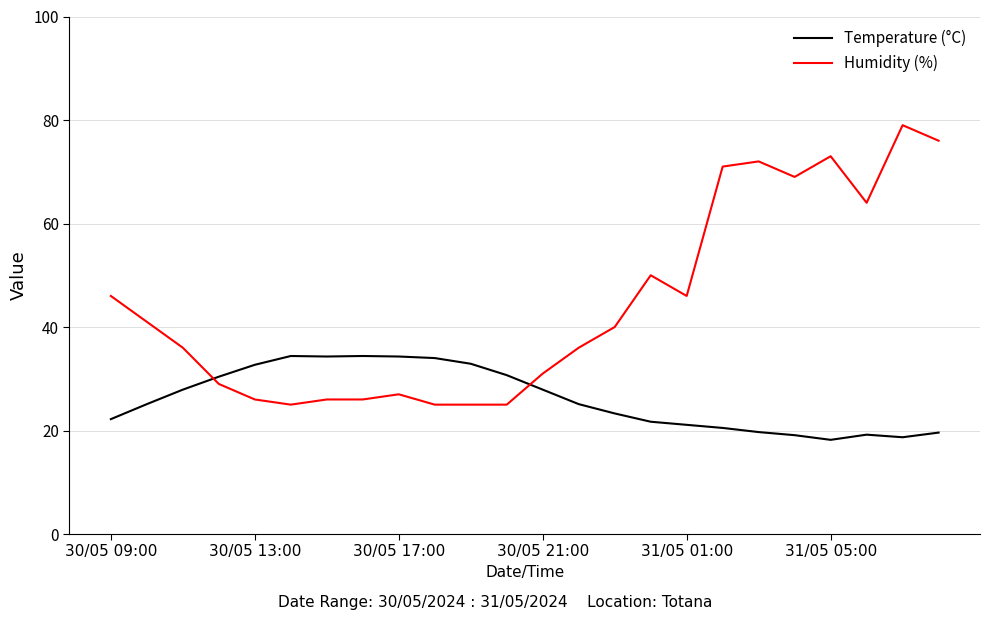

What are all the series names shown in the legend?

Temperature (°C), Humidity (%)